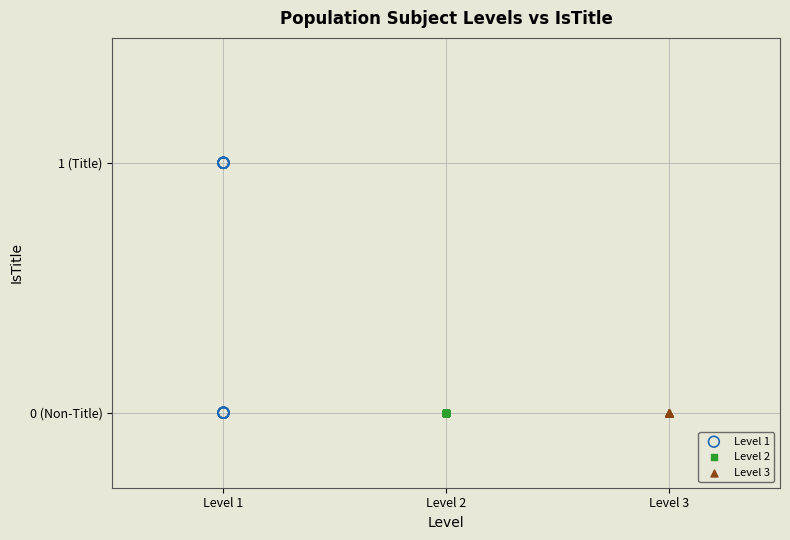

What are all the series names shown in the legend?

Level 1, Level 2, Level 3